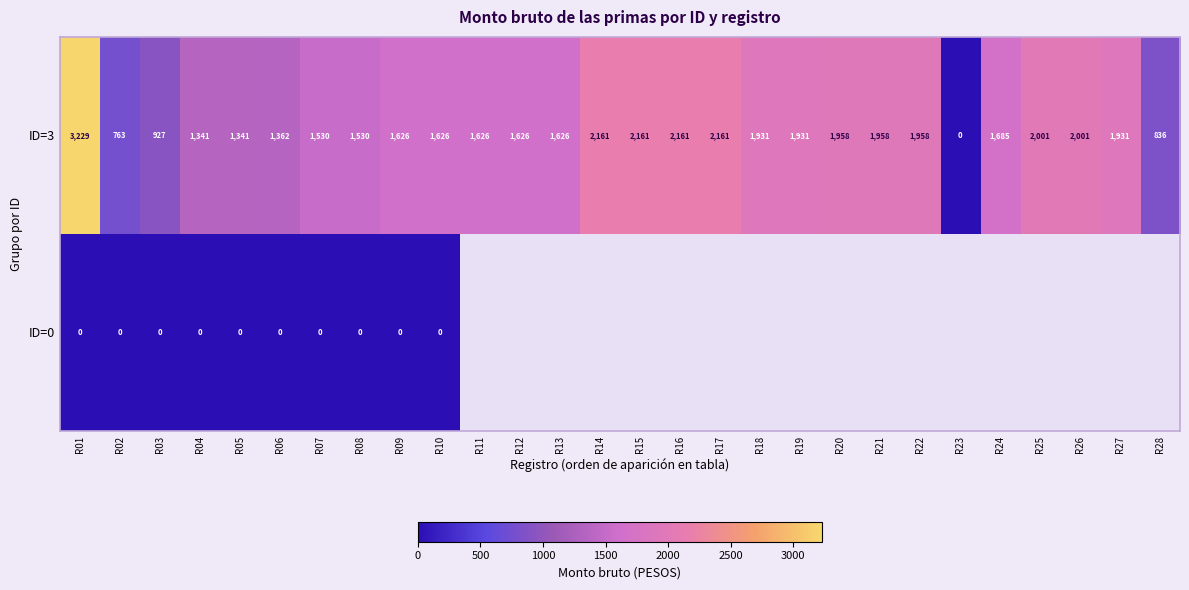

At which label does ID=3 first exceed 1685?

R01